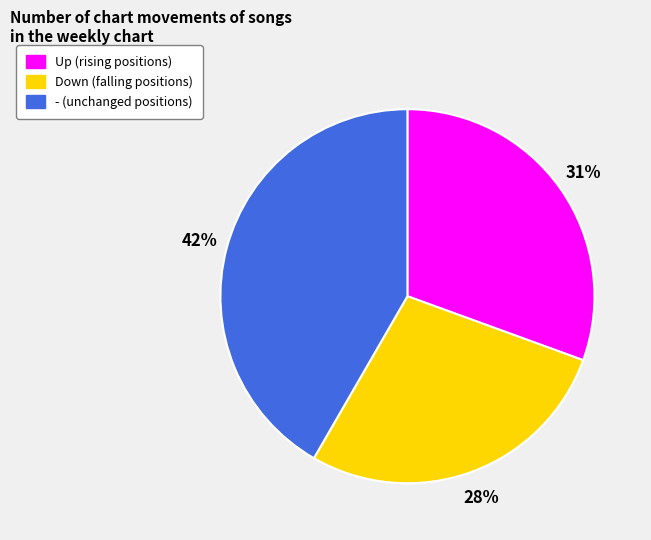

Is there any slice that represents more than half of the pie?

No